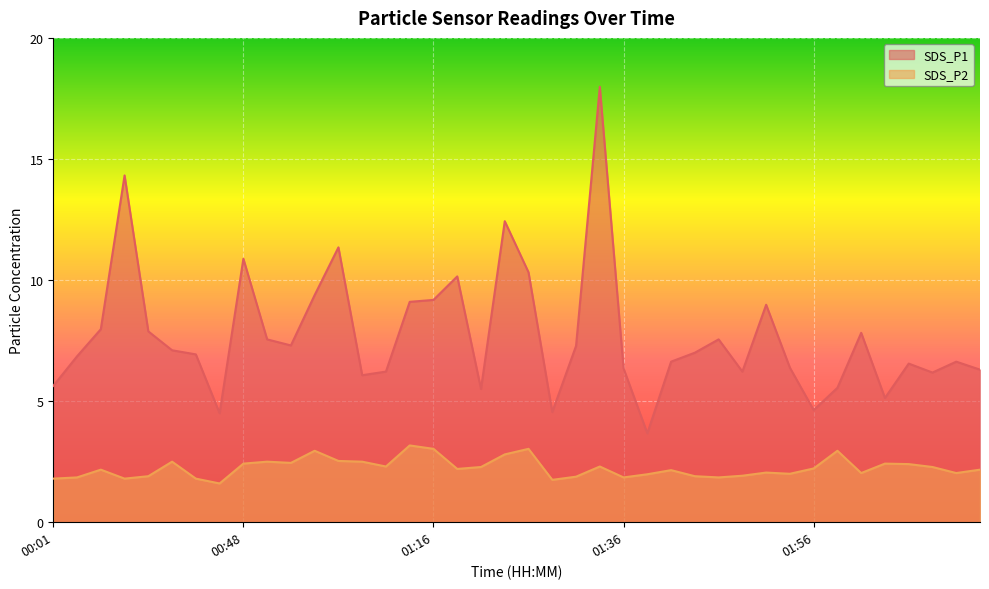

Which series has the largest range (max minus min)?

SDS_P1